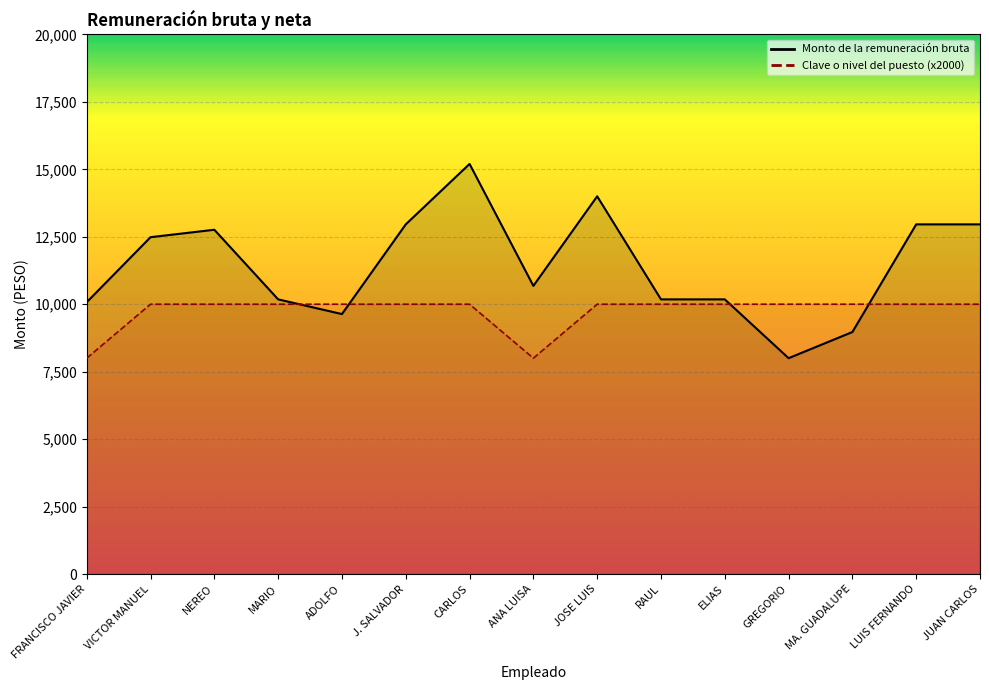

How many categories are shown in the chart?

15